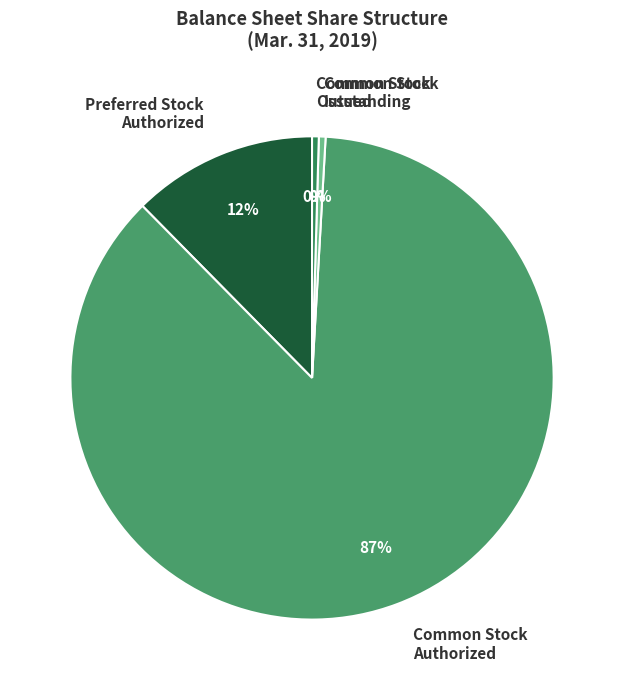

To the nearest percent, what is the average slice percentage?

25%